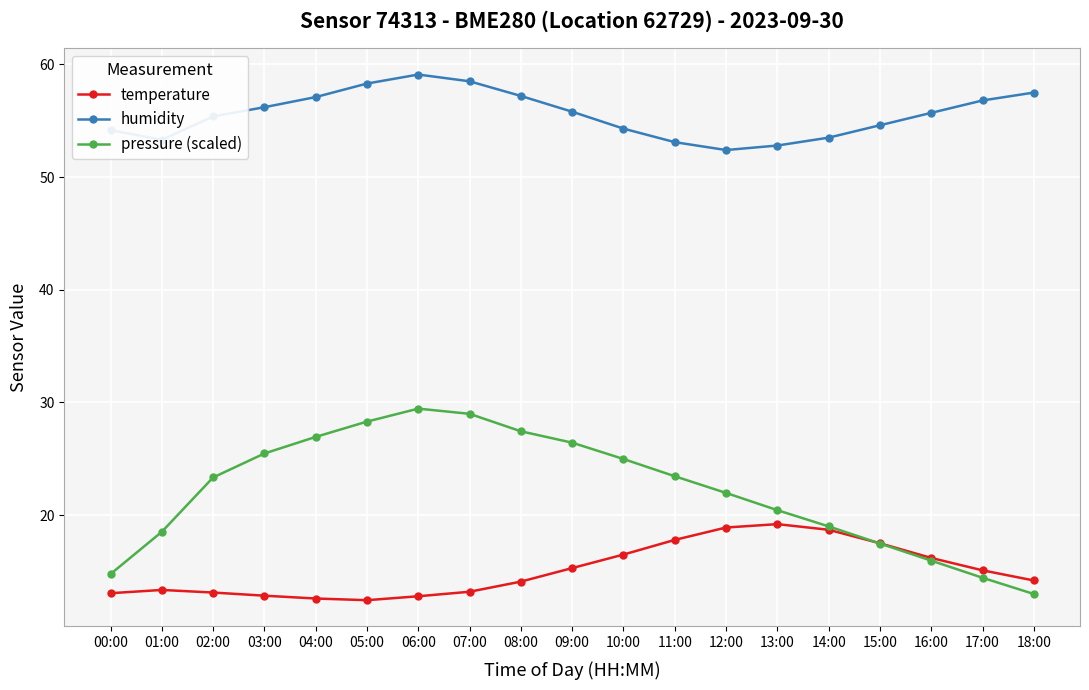

What are all the series names shown in the legend?

temperature, humidity, pressure (scaled)